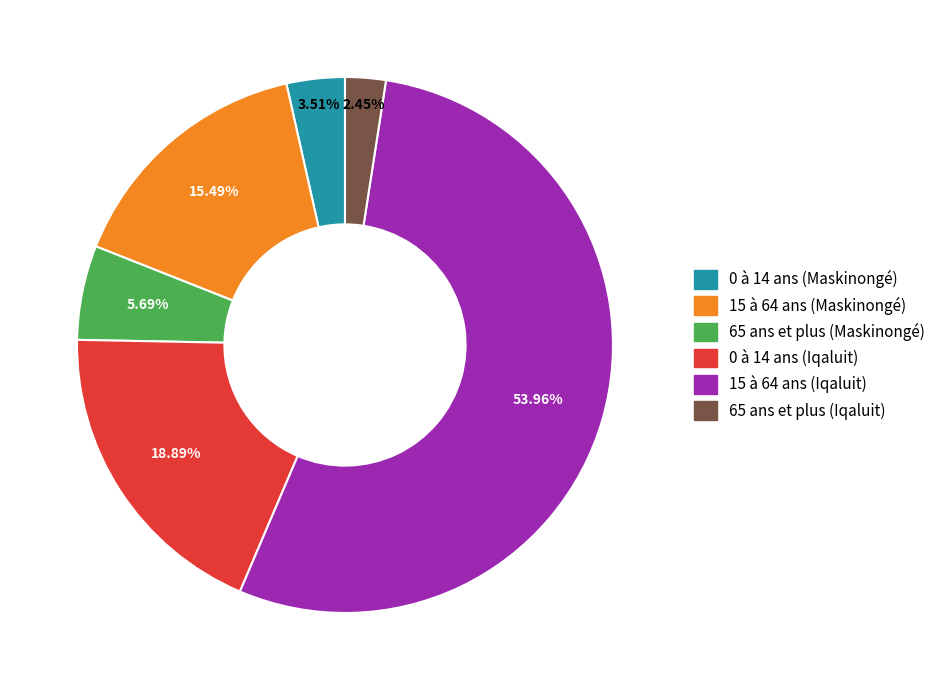

Is 65 ans et plus (Iqaluit) the majority of the pie?

No